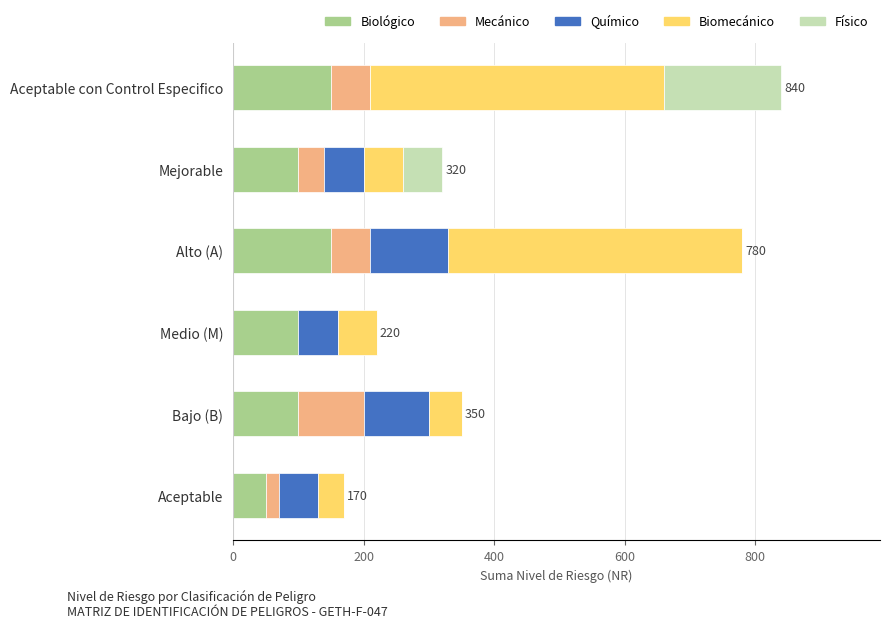

The value of Biológico at Medio (M) is 50. True or false?

False